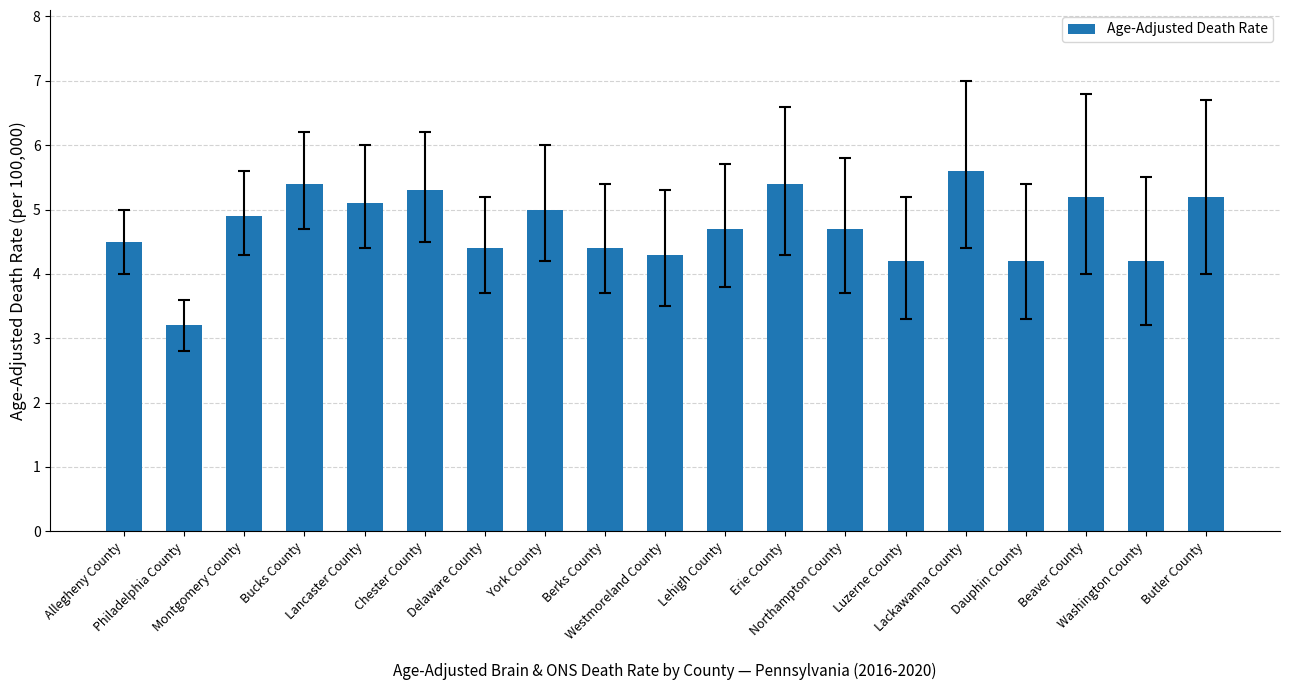

What is the smallest value displayed?

3.2